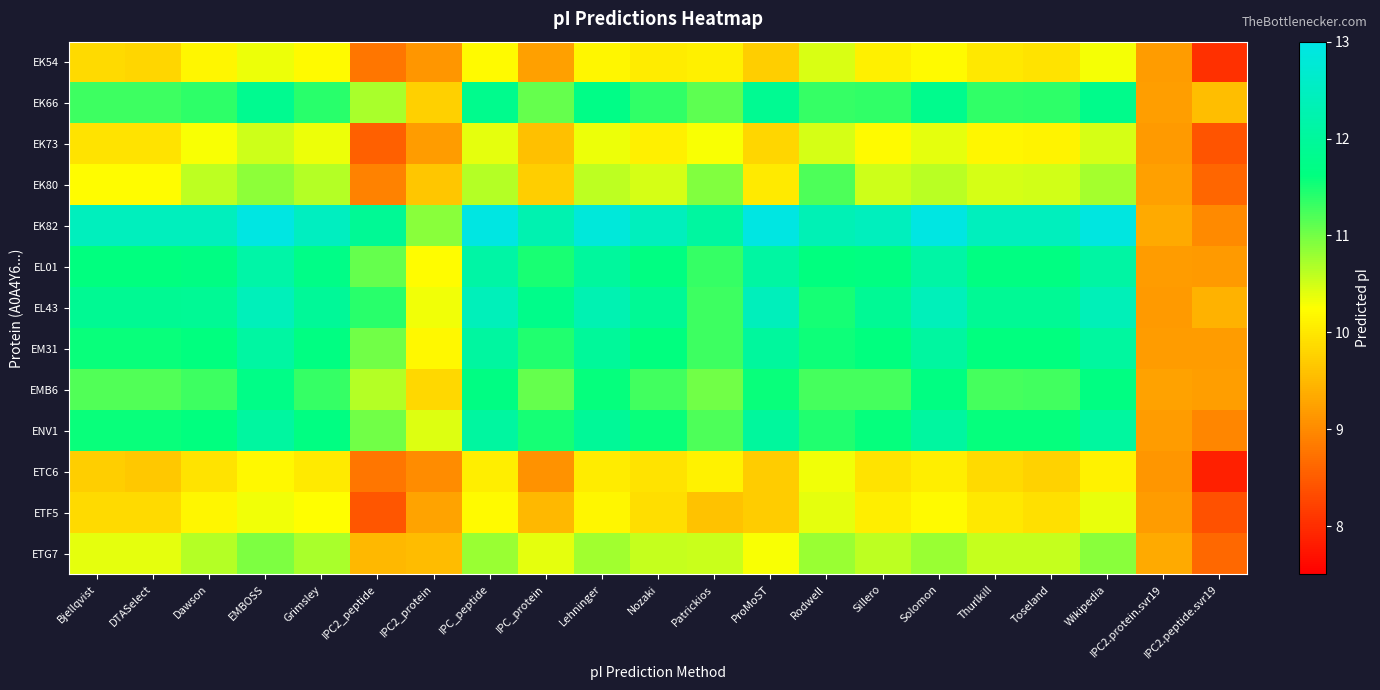

Which category has the lowest value across all series?

IPC2.peptide.svr19